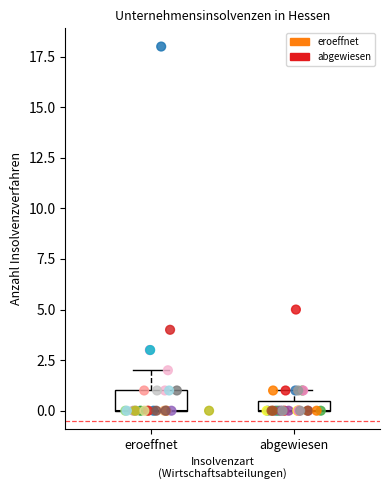

Which series has the largest Y range (max minus min)?

eroeffnet